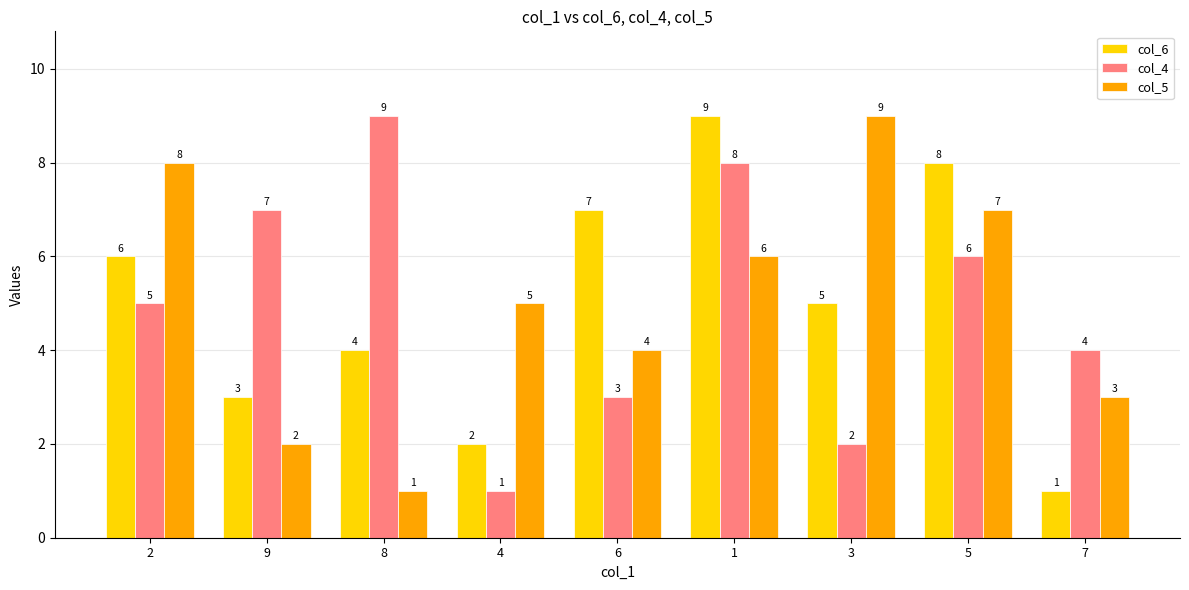

What is the label of the 7th bar from the right?

8